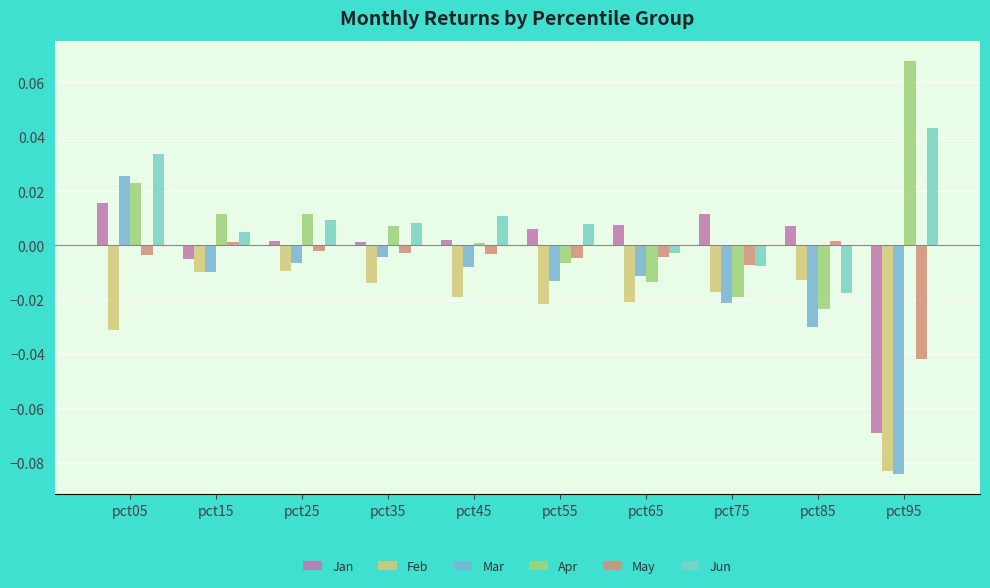

The value of Apr at pct35 is 0.0. True or false?

True